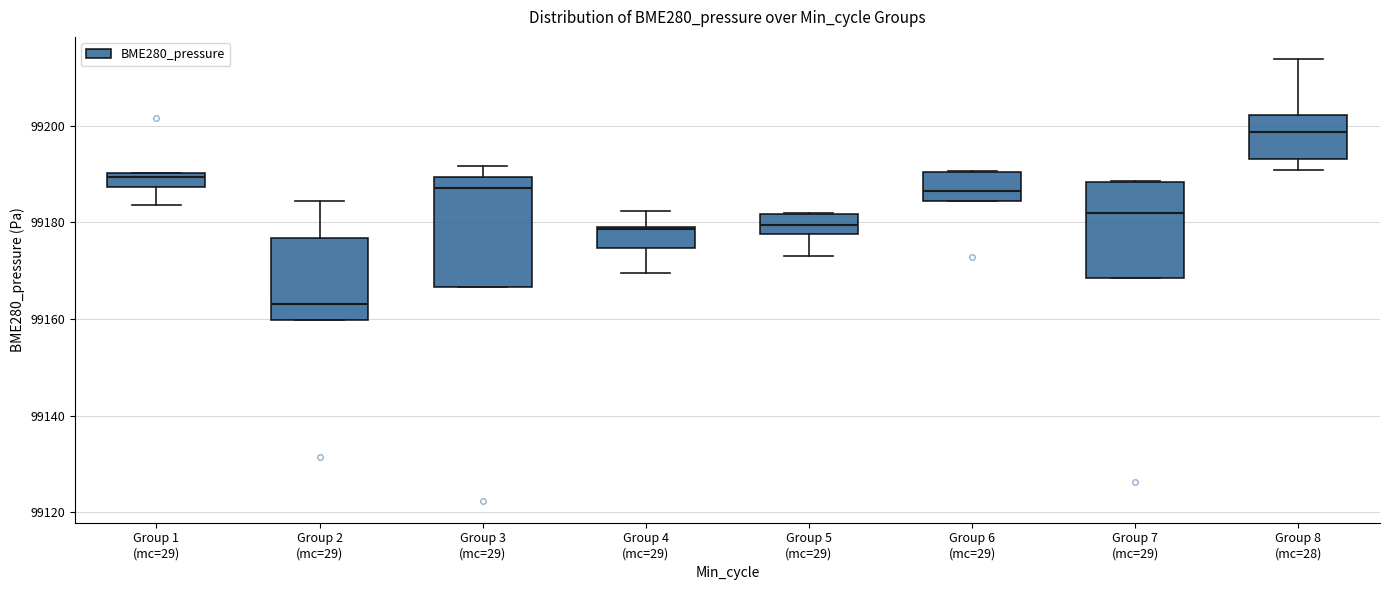

Which box is the tallest, from its lower edge to its upper edge?

Group 3 (mc=29)